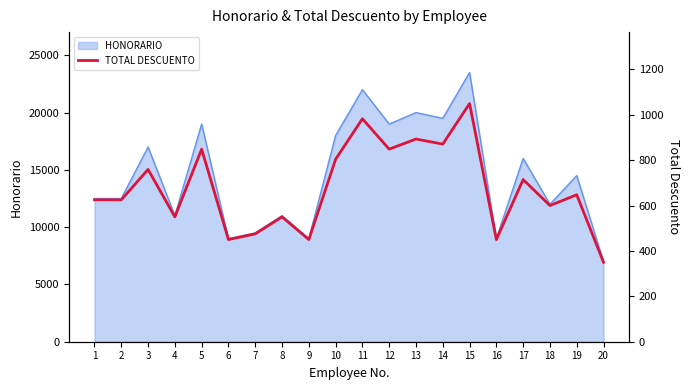

What is the highest value of the HONORARIO series?

23500